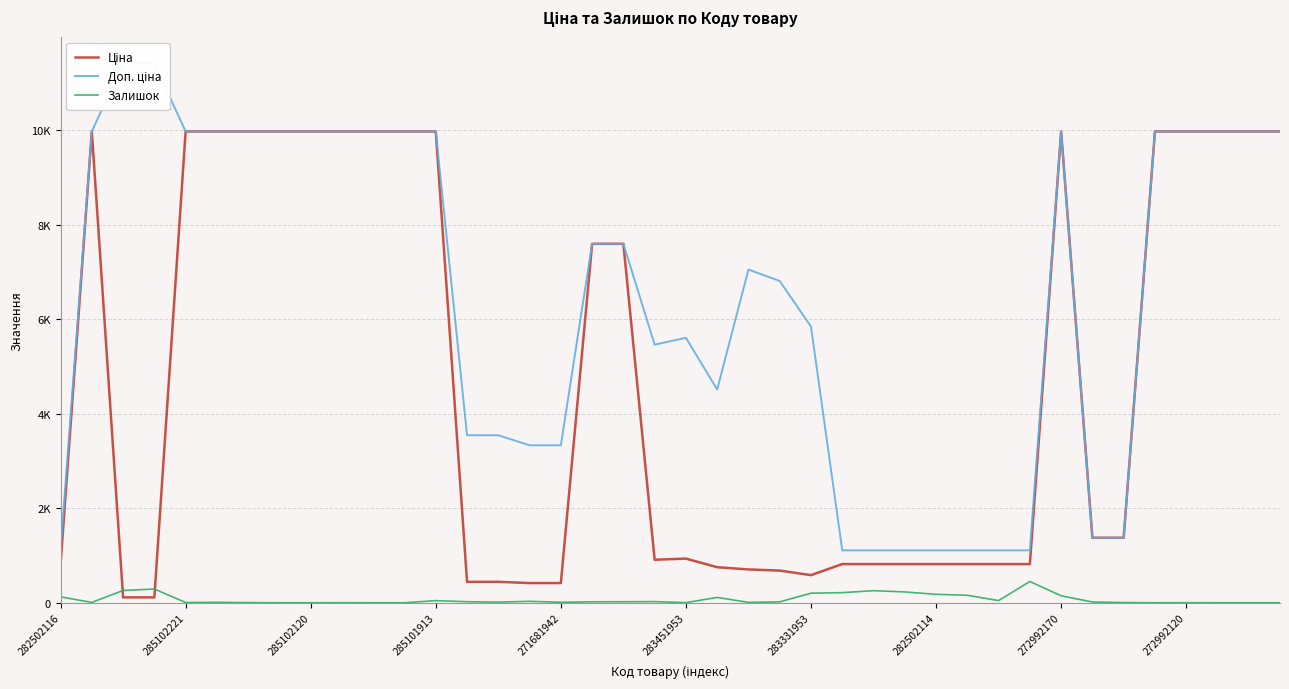

Is the value of Доп. ціна at 13 greater than the value of Залишок at 15?

Yes